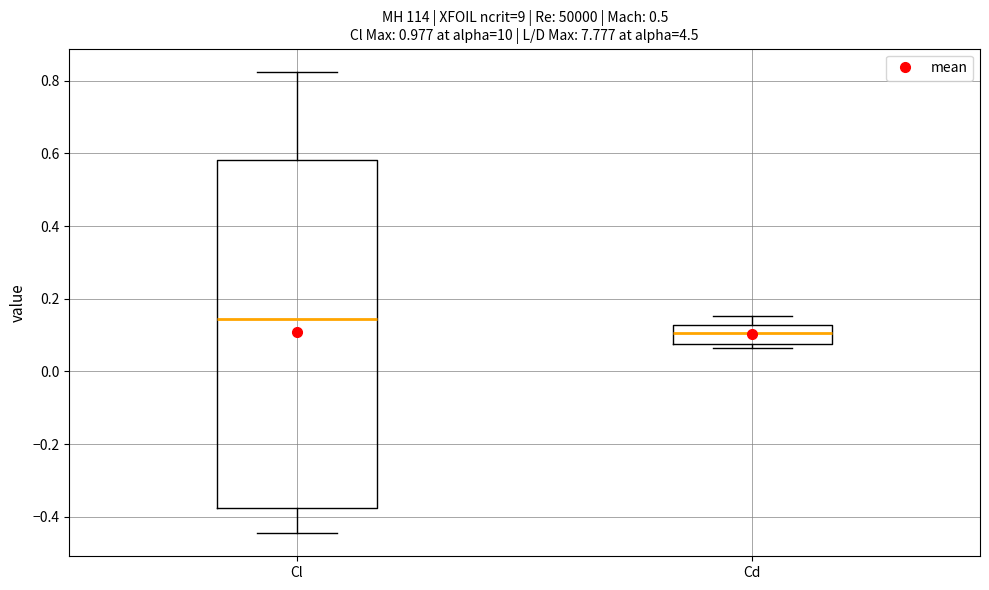

Which box's median line is the highest?

Cl